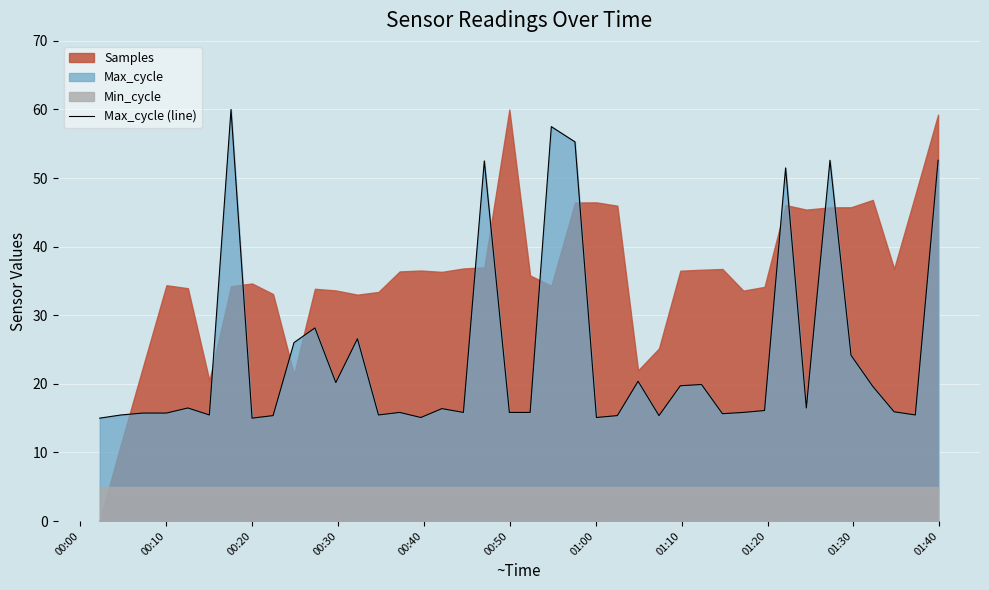

What is the difference between the maximum and minimum values?

45.0